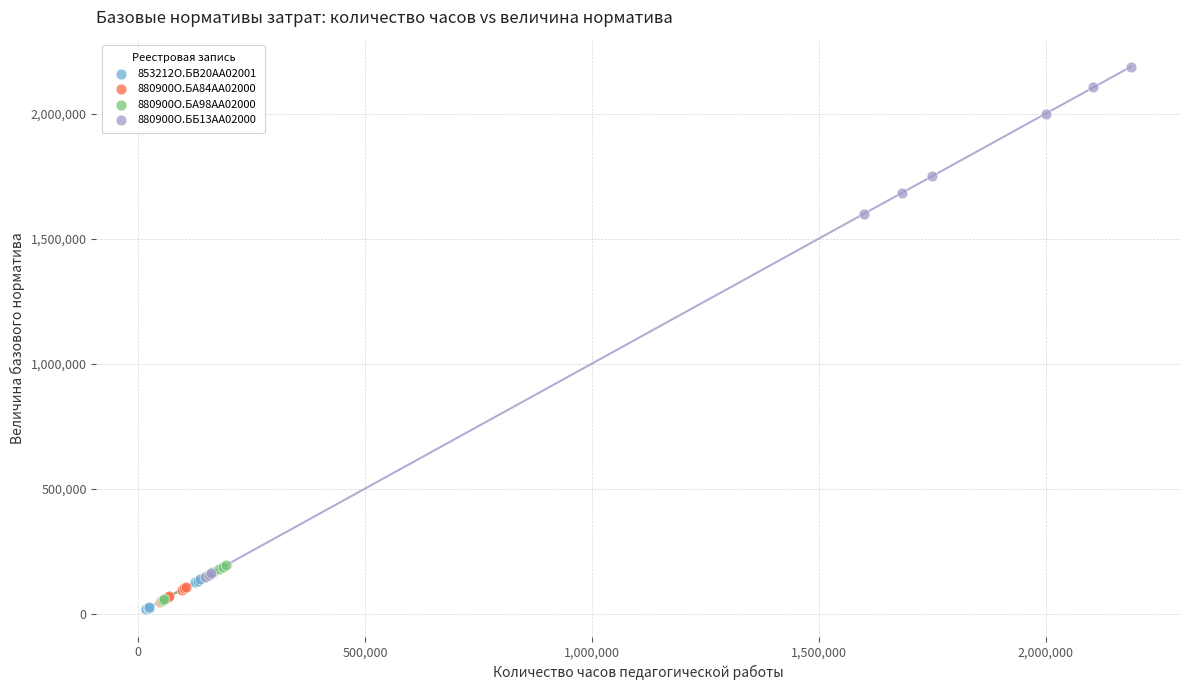

Which series contains the highest Y value?

880900О.ББ13АА02000